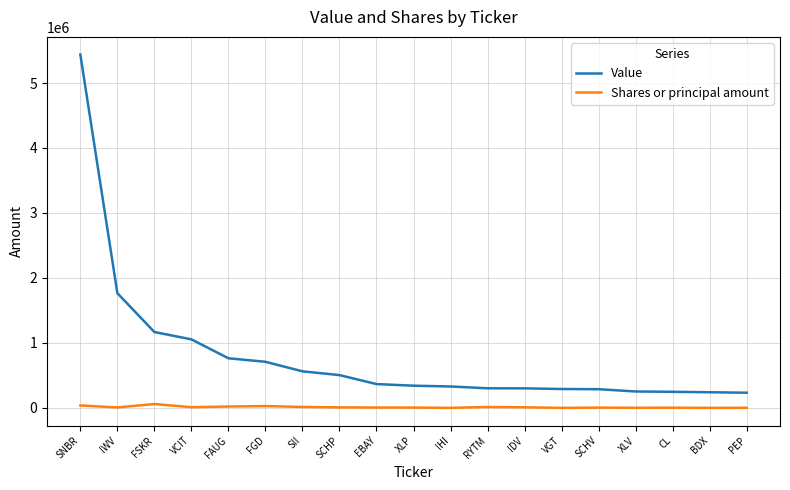

Is the value of Value at RYTM greater than the value of Shares or principal amount at FSKR?

Yes